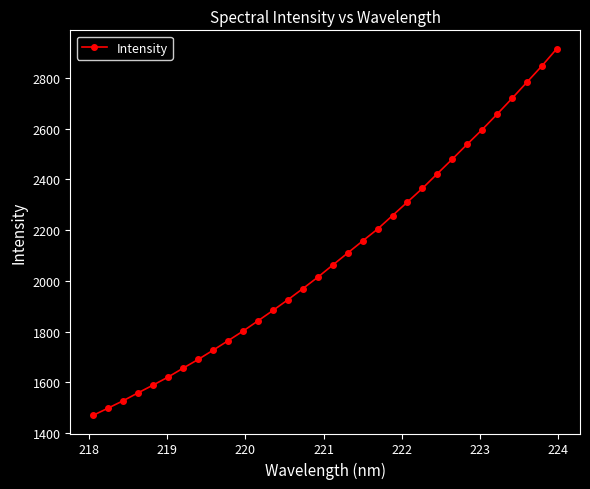

What is the average value?

2093.3